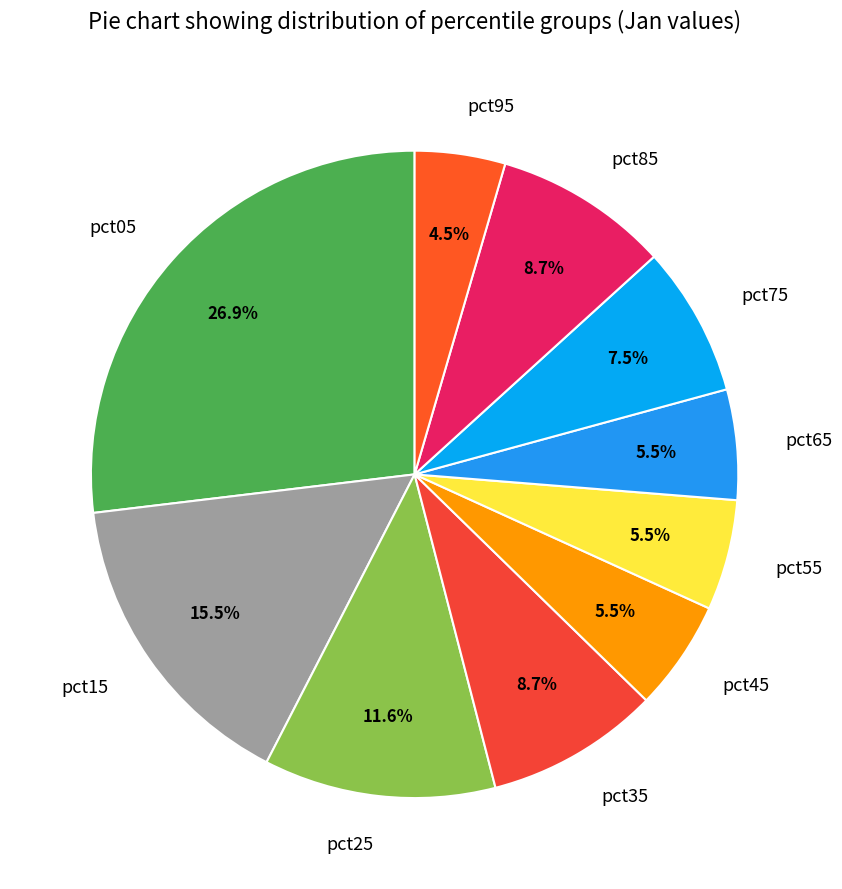

Between pct85 and pct15, which is larger?

pct15